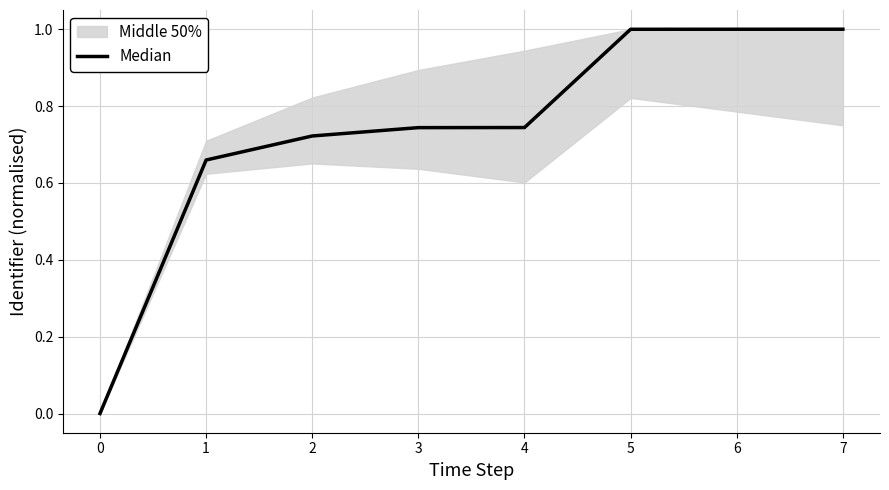

Reading right to left, extract all data points from this chart.

1.0	1.0	1.0	0.7	0.7	0.7	0.7	0.0